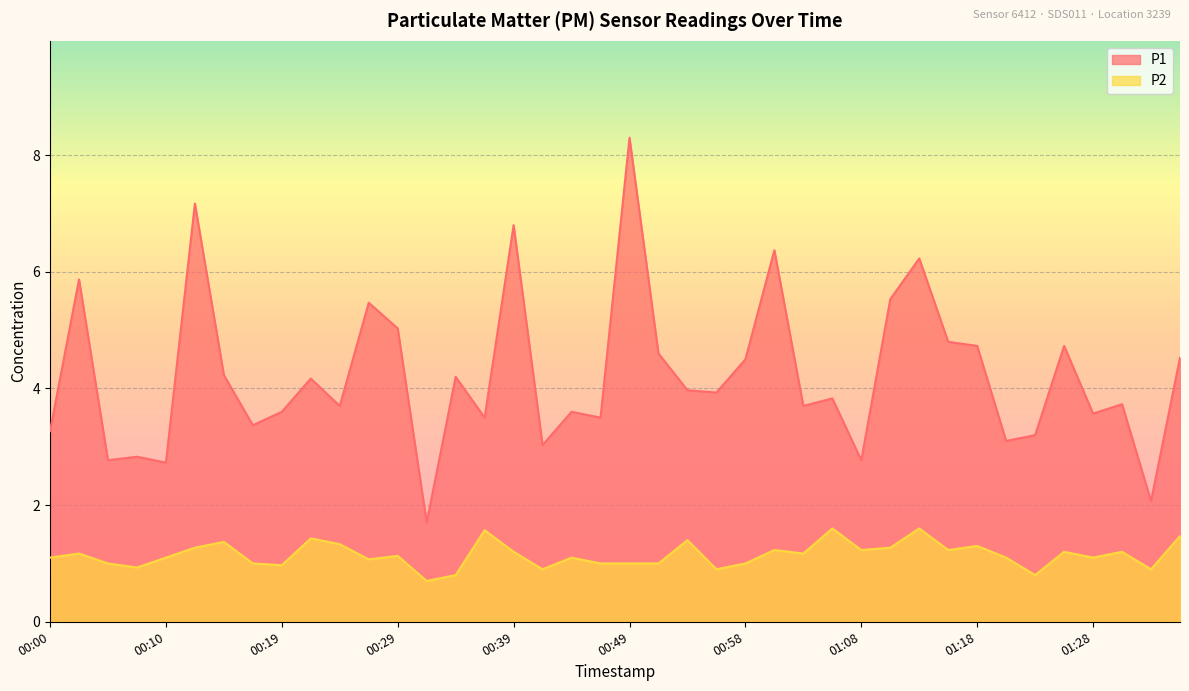

True or false: P1 and P2 intersect in this chart.

False